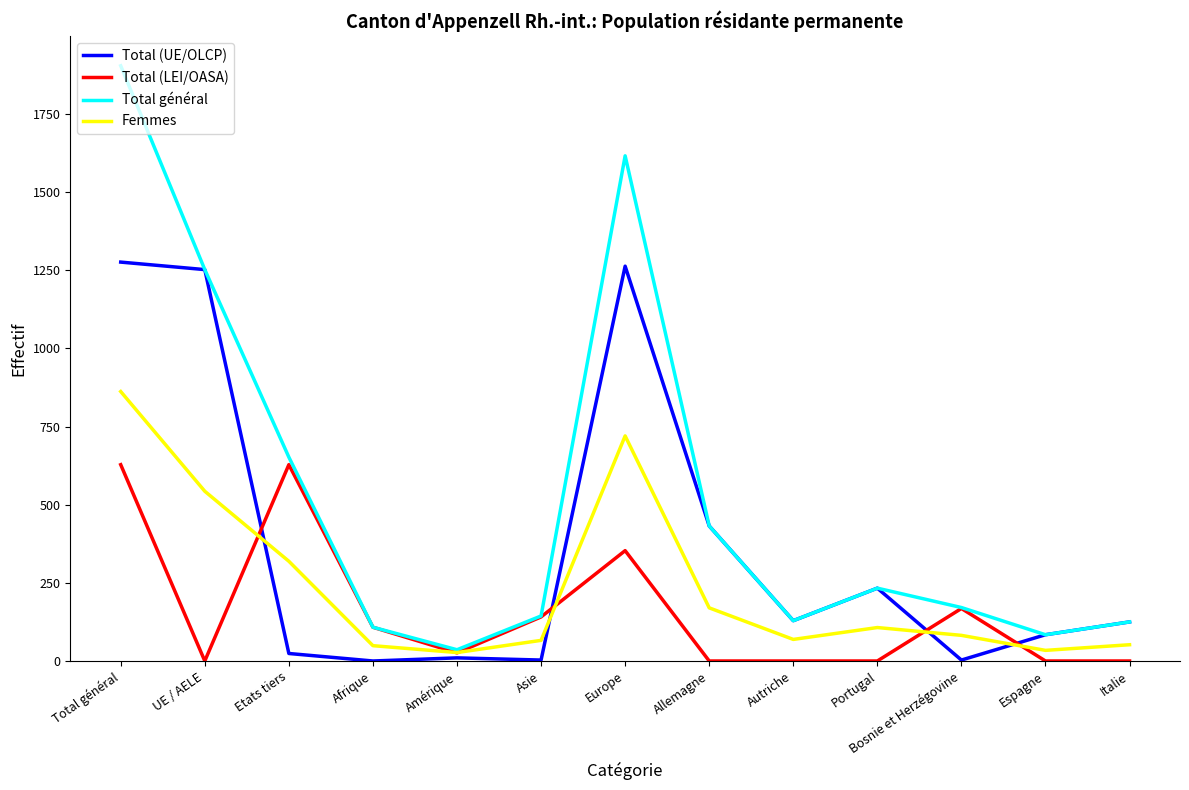

Is this an area chart (filled region under the line)?

No